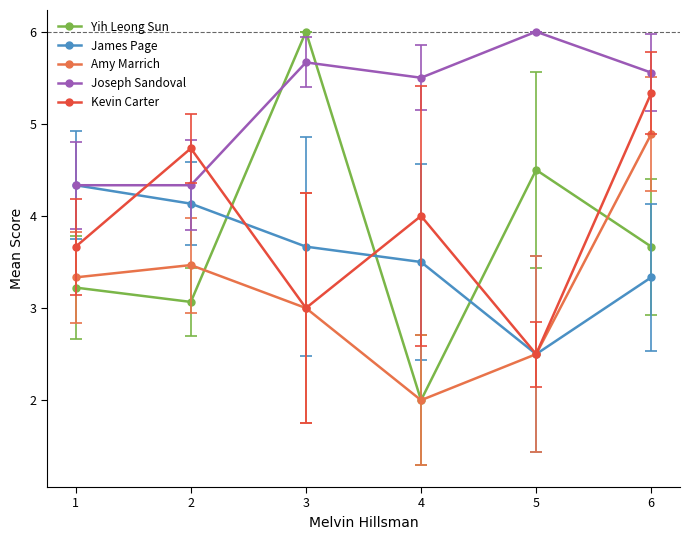

How many distinct data groups are displayed?

5